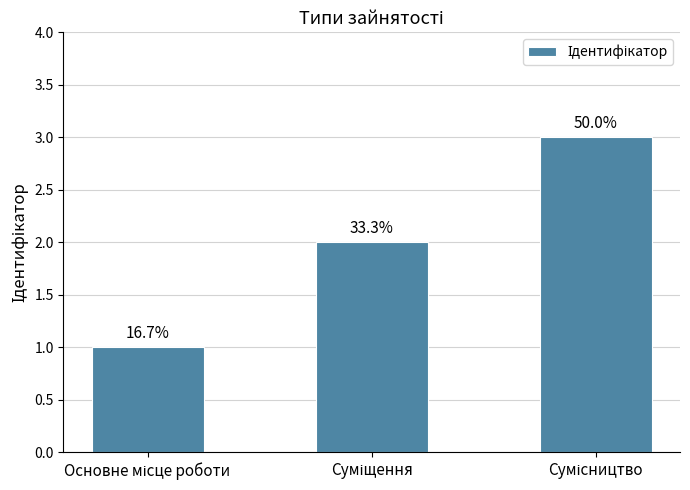

What is the change in value from Основне місце роботи to Суміщення?

+1